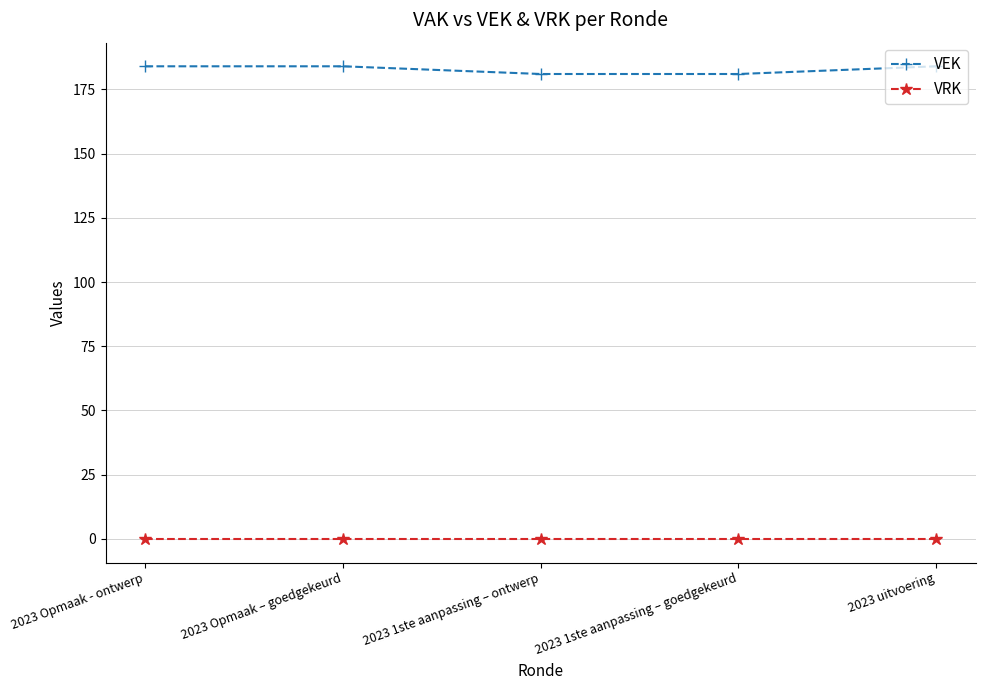

What is the total value across all series at 2023 1ste aanpassing – ontwerp?

181